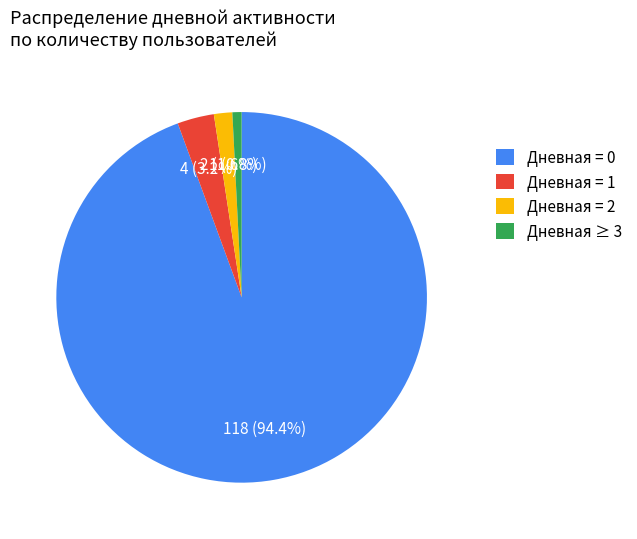

What percentage do Дневная ≥ 3 and Дневная = 0 together represent?

95.2%